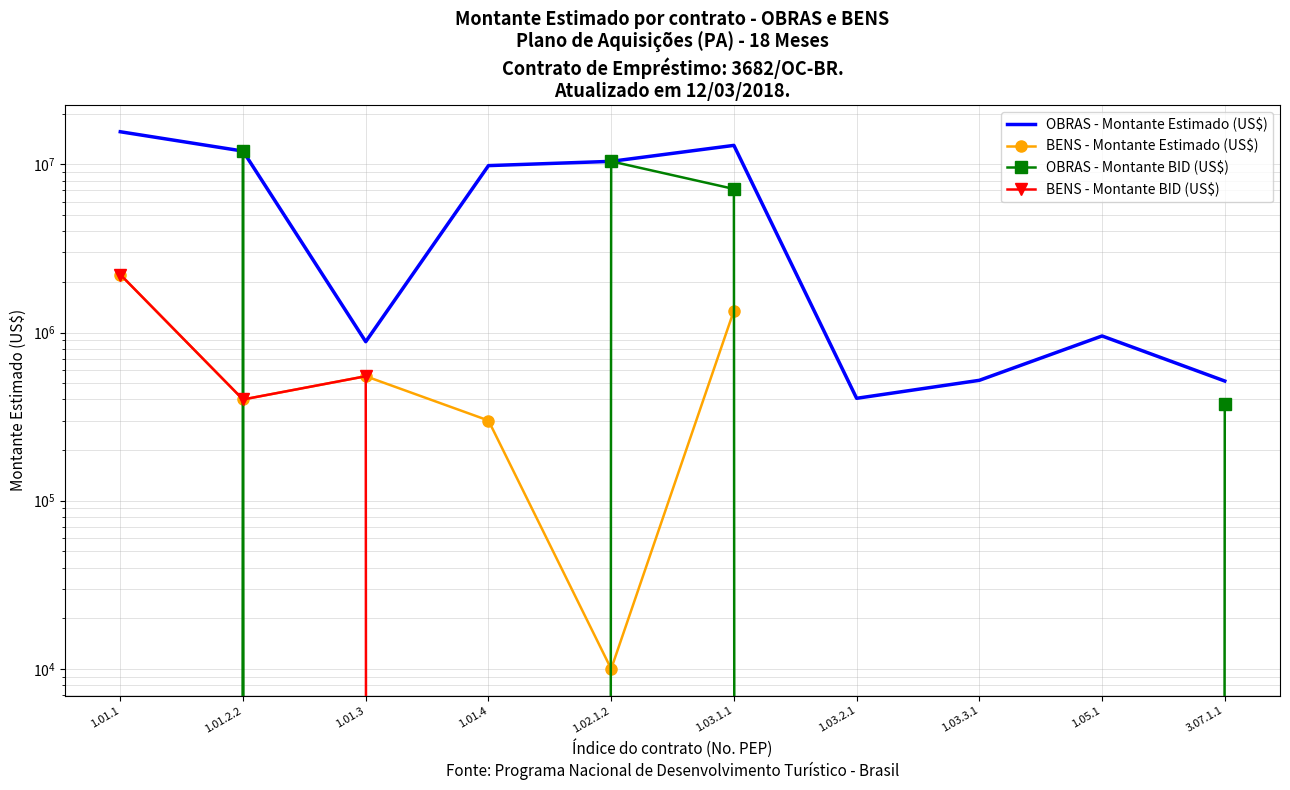

The value at 1.02.1.2 is 3370901.8. True or false?

False